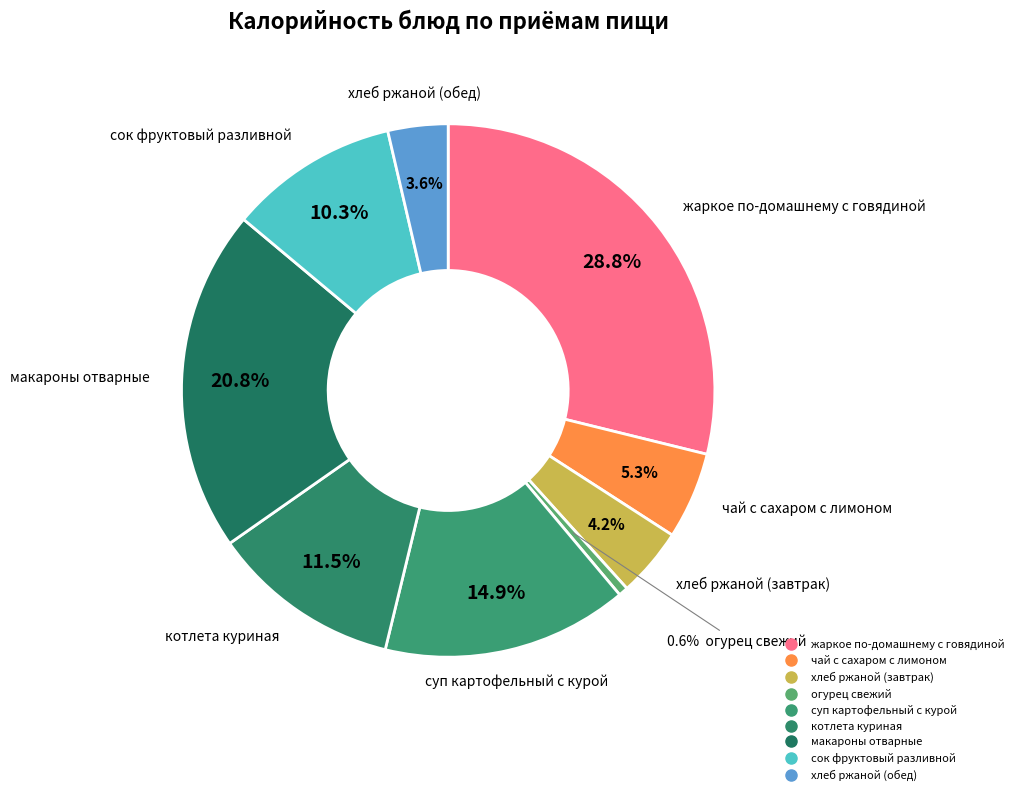

How many slices are in this pie chart?

9